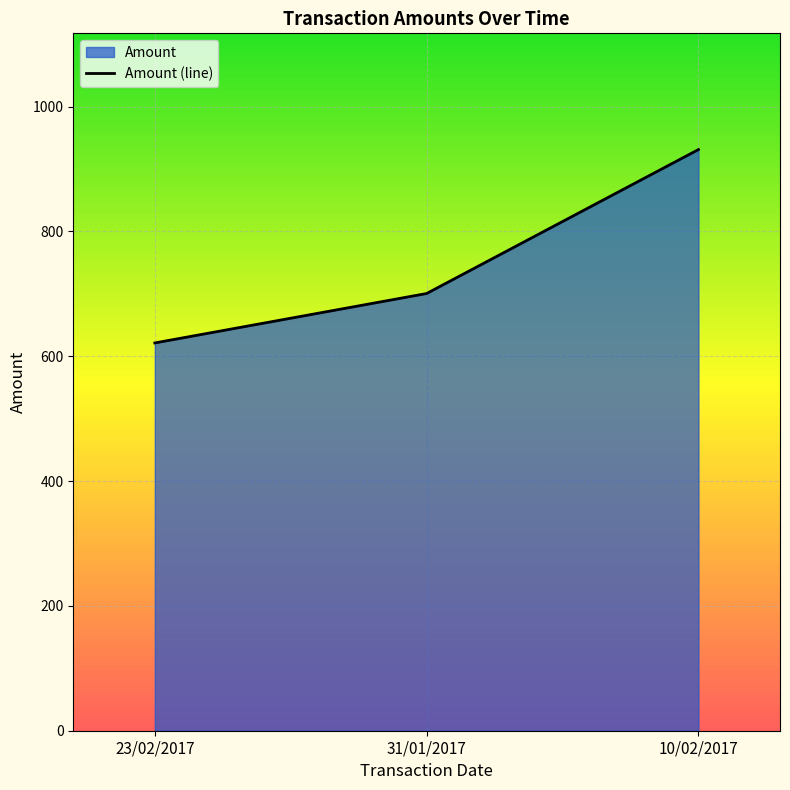

How many distinct data groups are displayed?

1